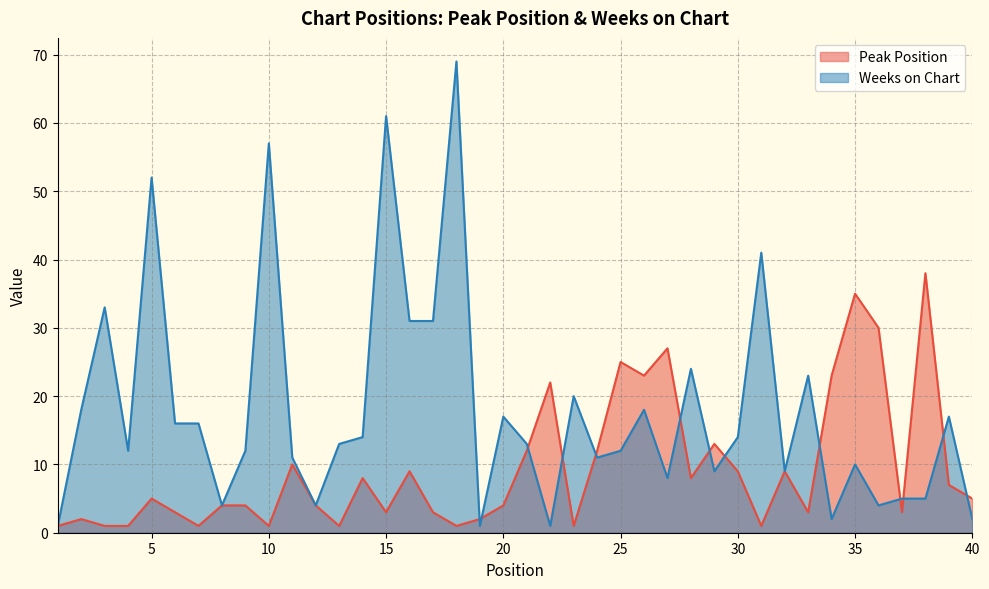

Does the chart have visible grid lines?

Yes